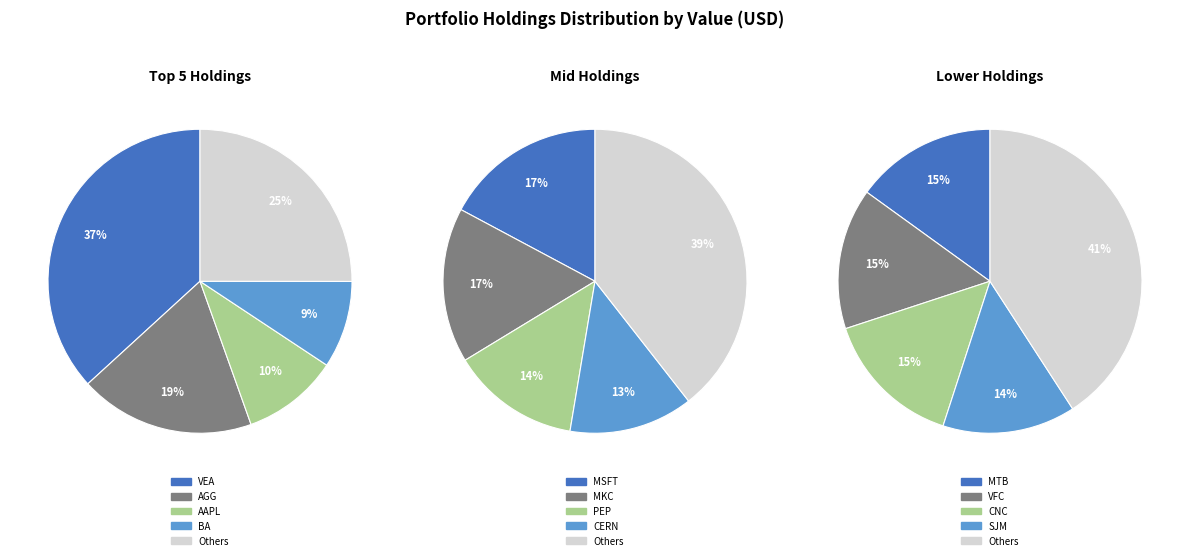

Is AXP the majority of the pie?

No